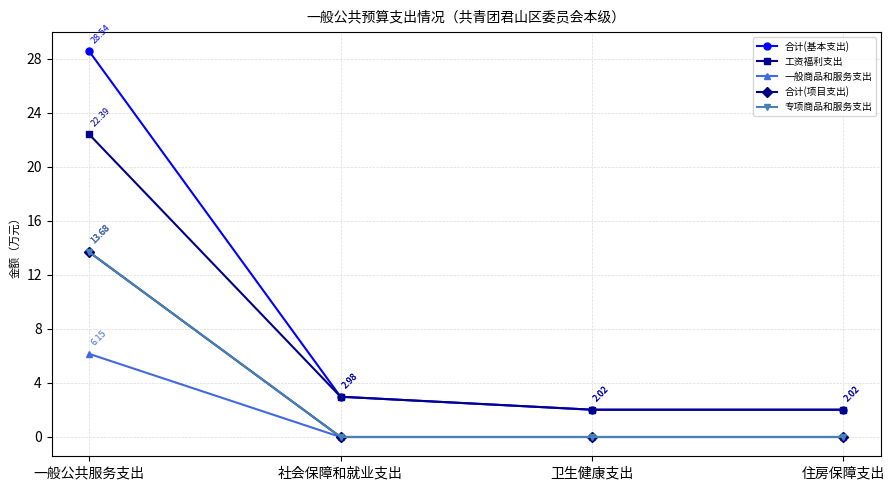

What is the label of the 1st point from the left?

一般公共服务支出